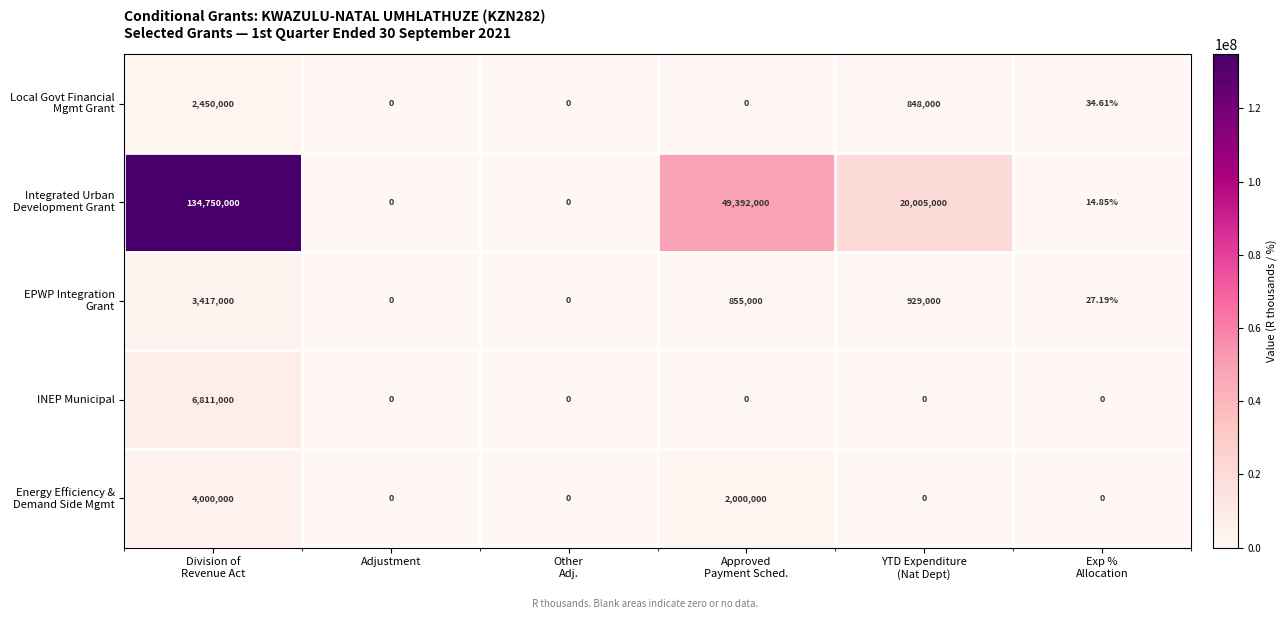

At how many categories does at least one series exceed 27793781?

2